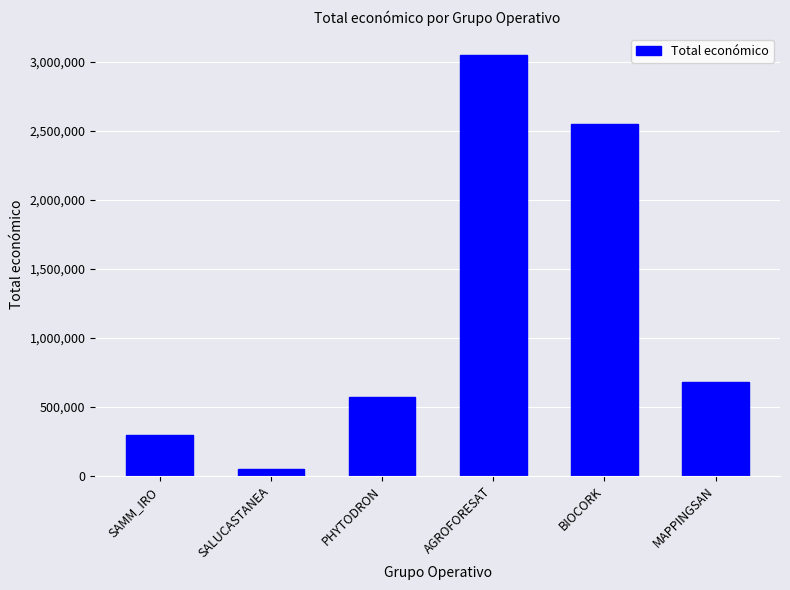

What is the sum of the values at PHYTODRON and SALUCASTANEA?

615924